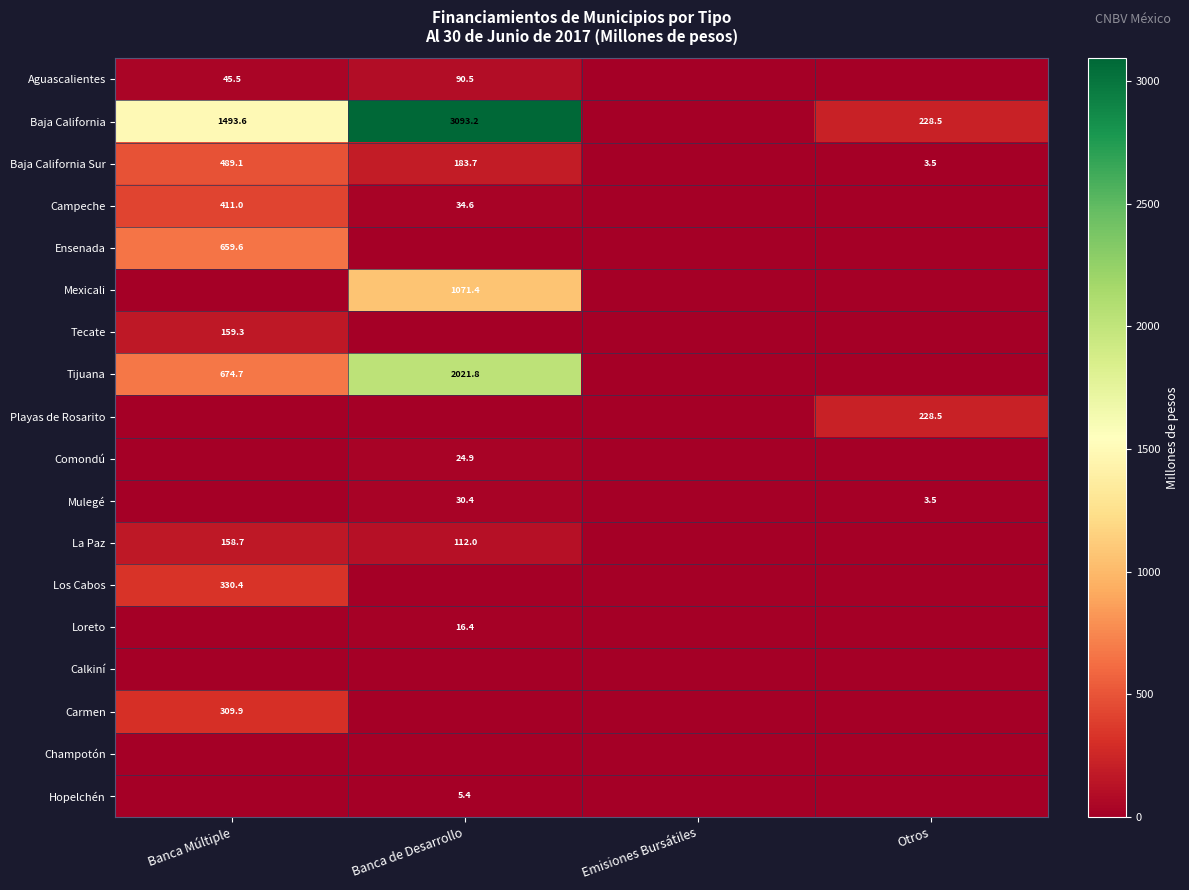

The Baja California series shows 2519.8 at Banca Múltiple. True or false?

False